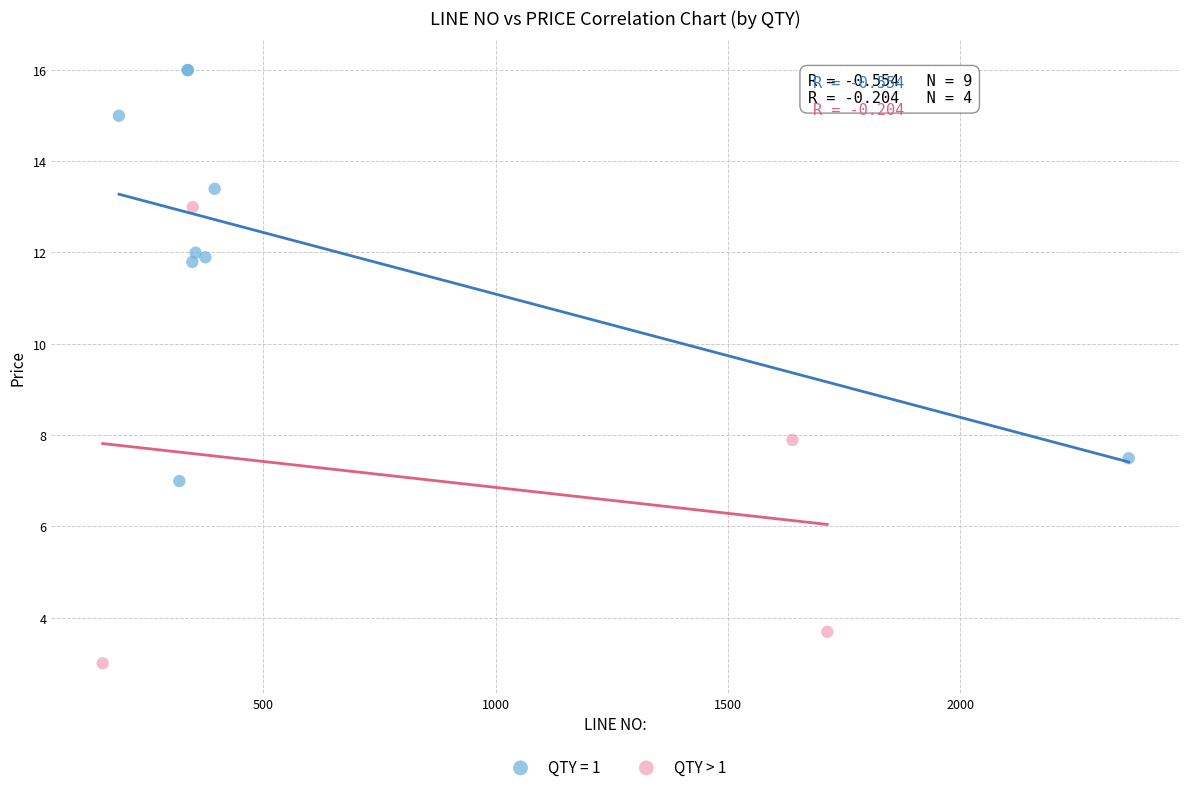

Which series has the widest spread of Y values?

QTY > 1